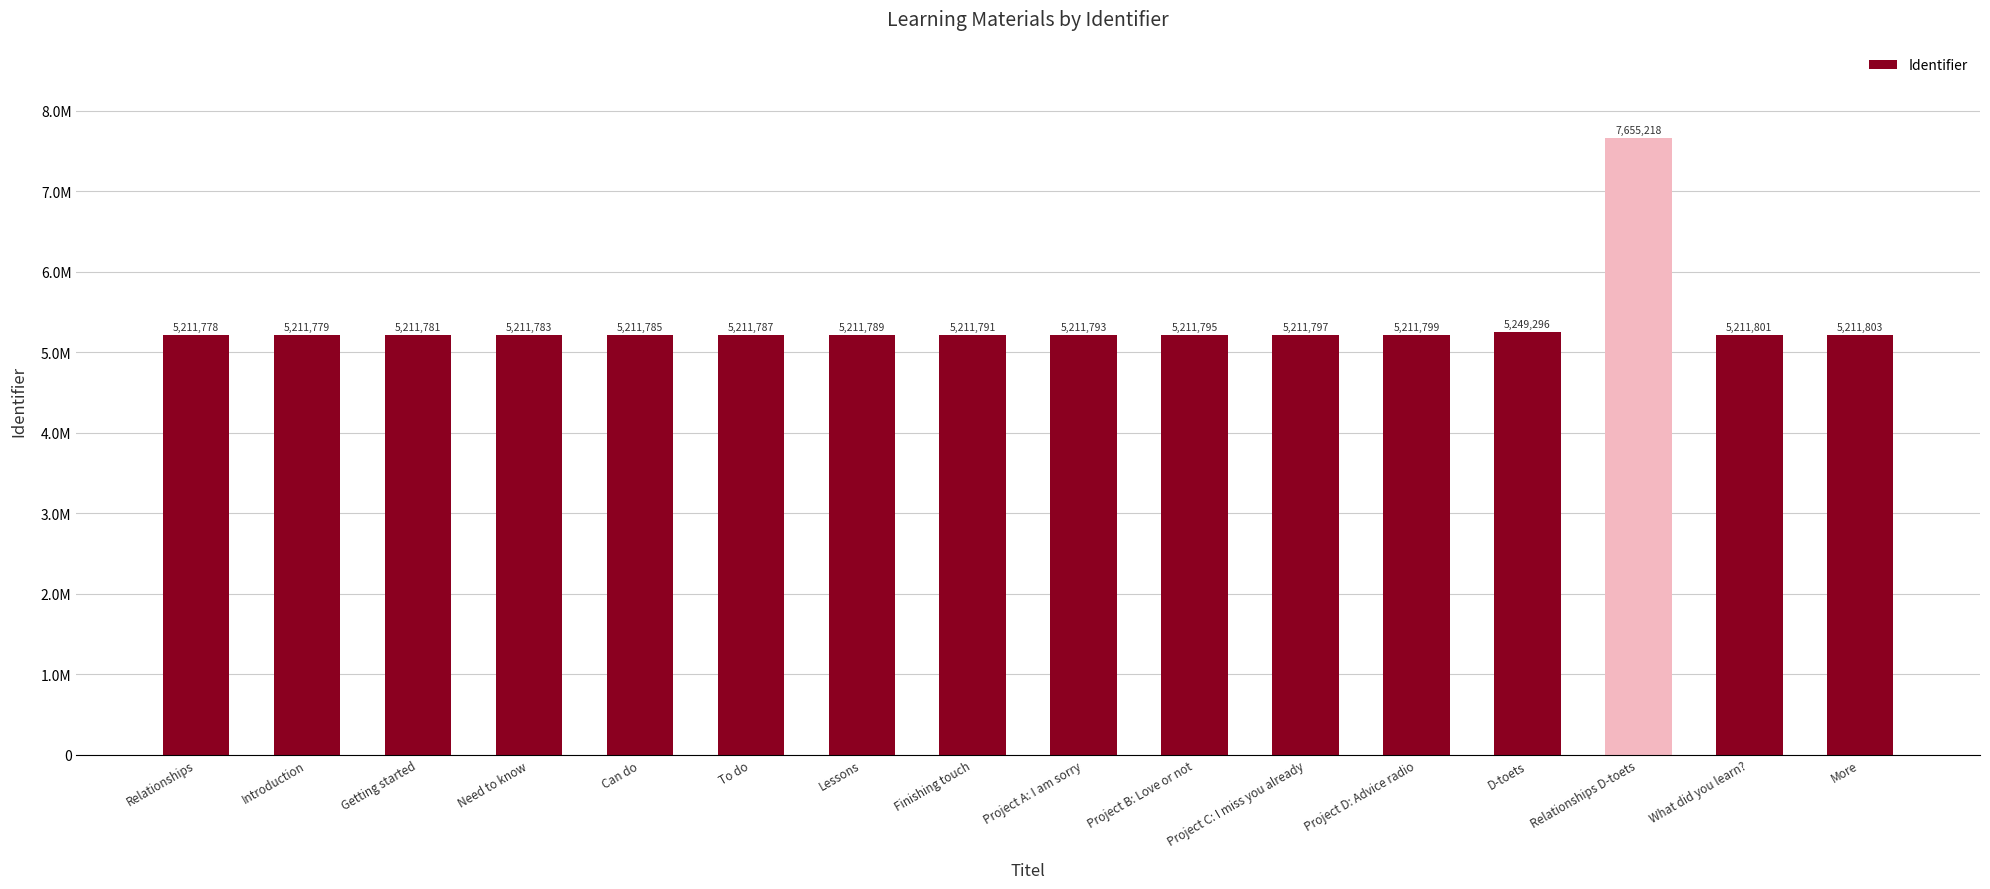

How many values are below 5211793?

8